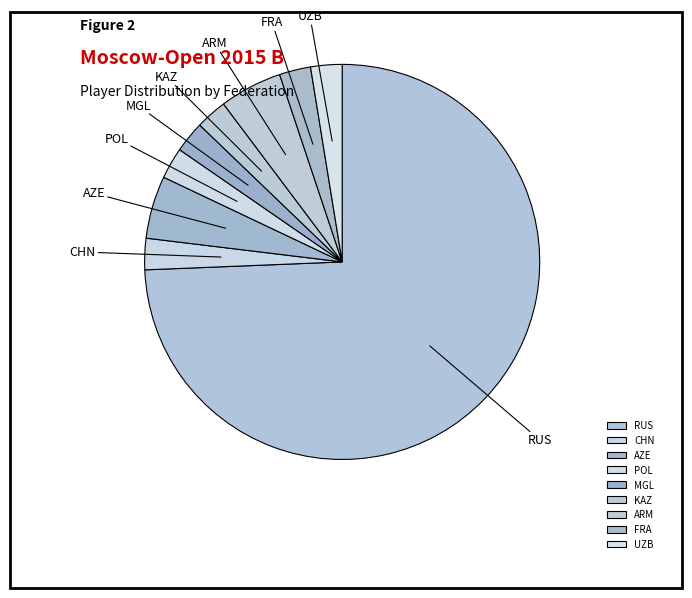

Which slice is the largest?

RUS